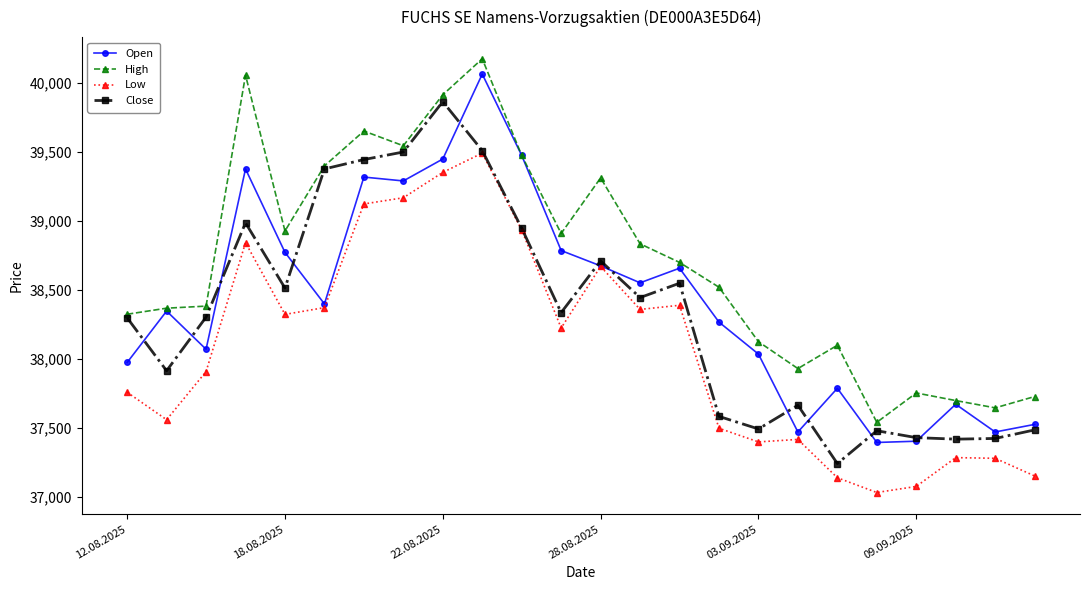

True or false: Low and High cross at least once.

False